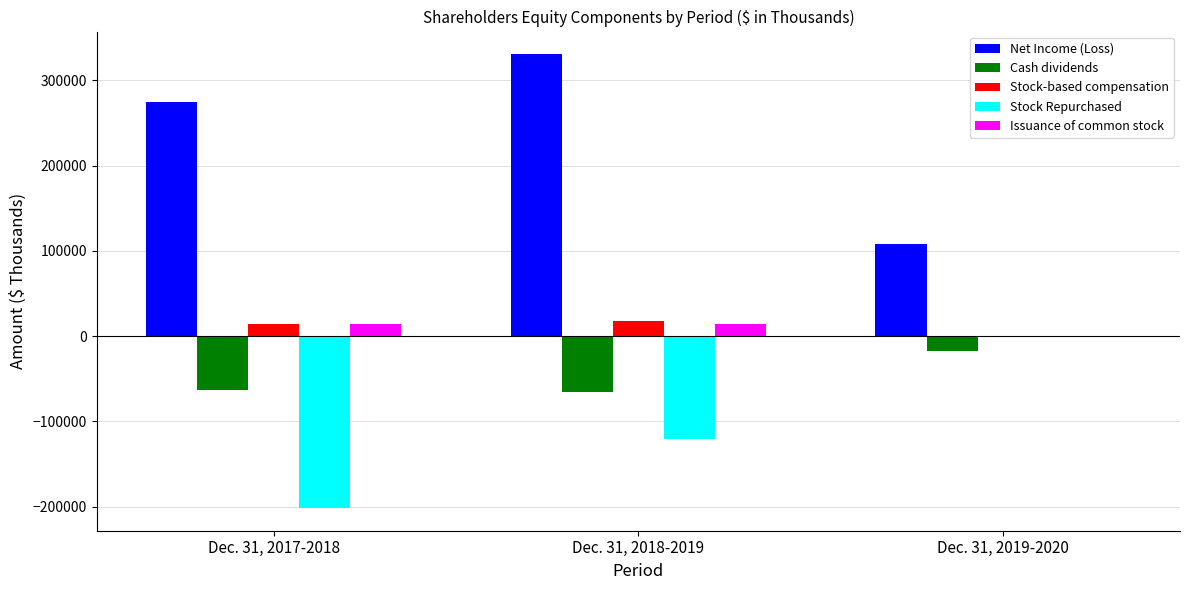

Which series has the largest range (max minus min)?

Net Income (Loss)